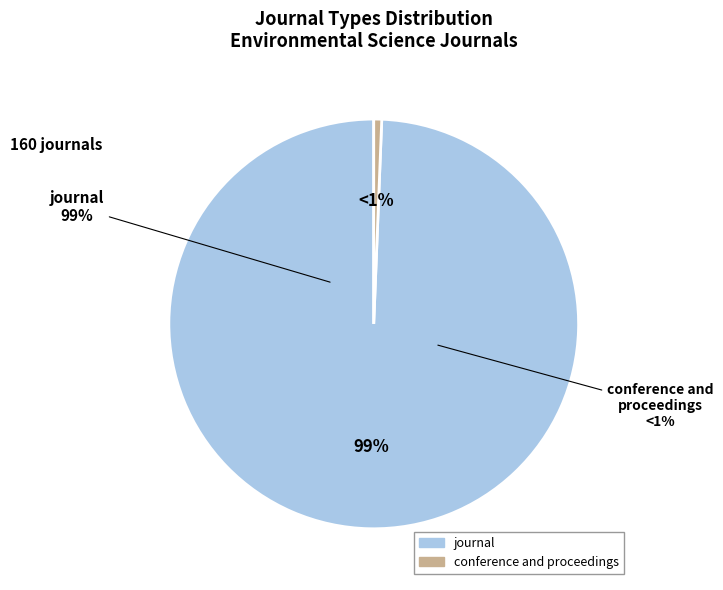

Rank the categories by value from highest to lowest.

journal, conference and proceedings